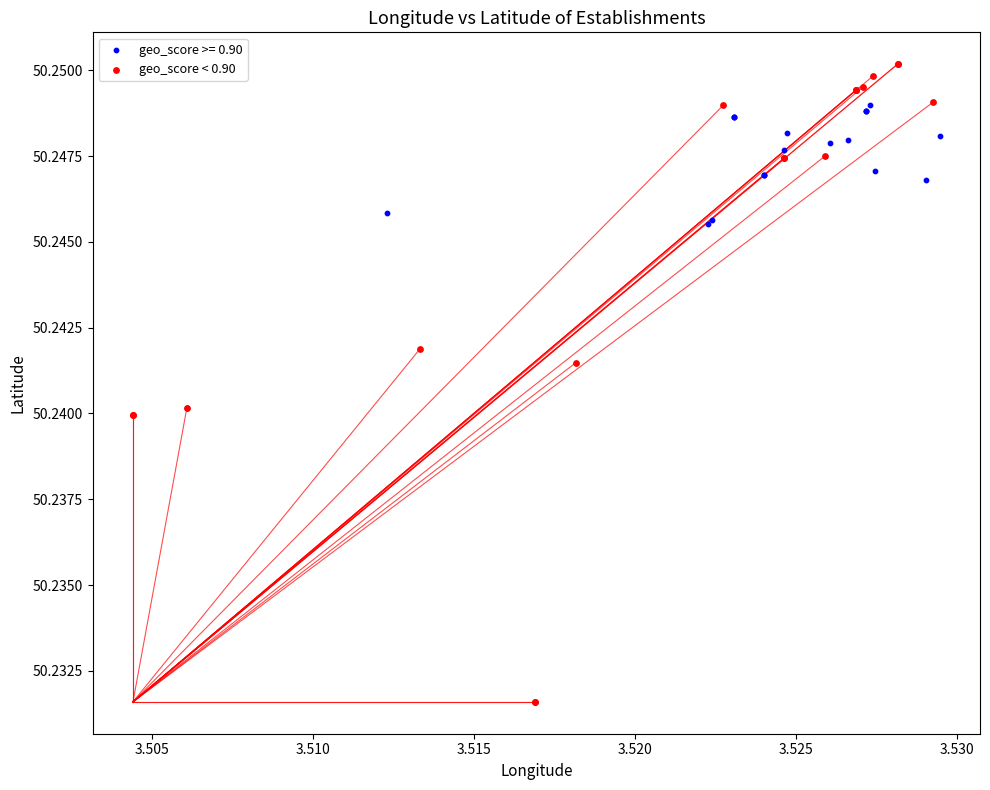

Which series has the largest Y range (max minus min)?

geo_score < 0.90